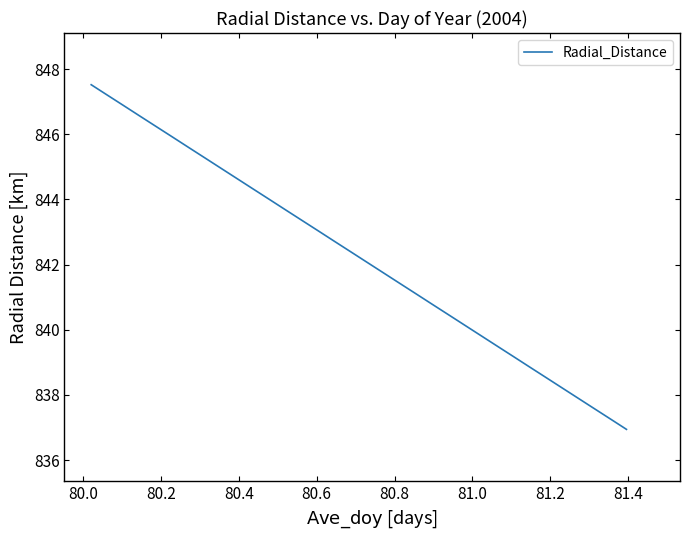

What is the difference between the maximum and minimum values?

10.6